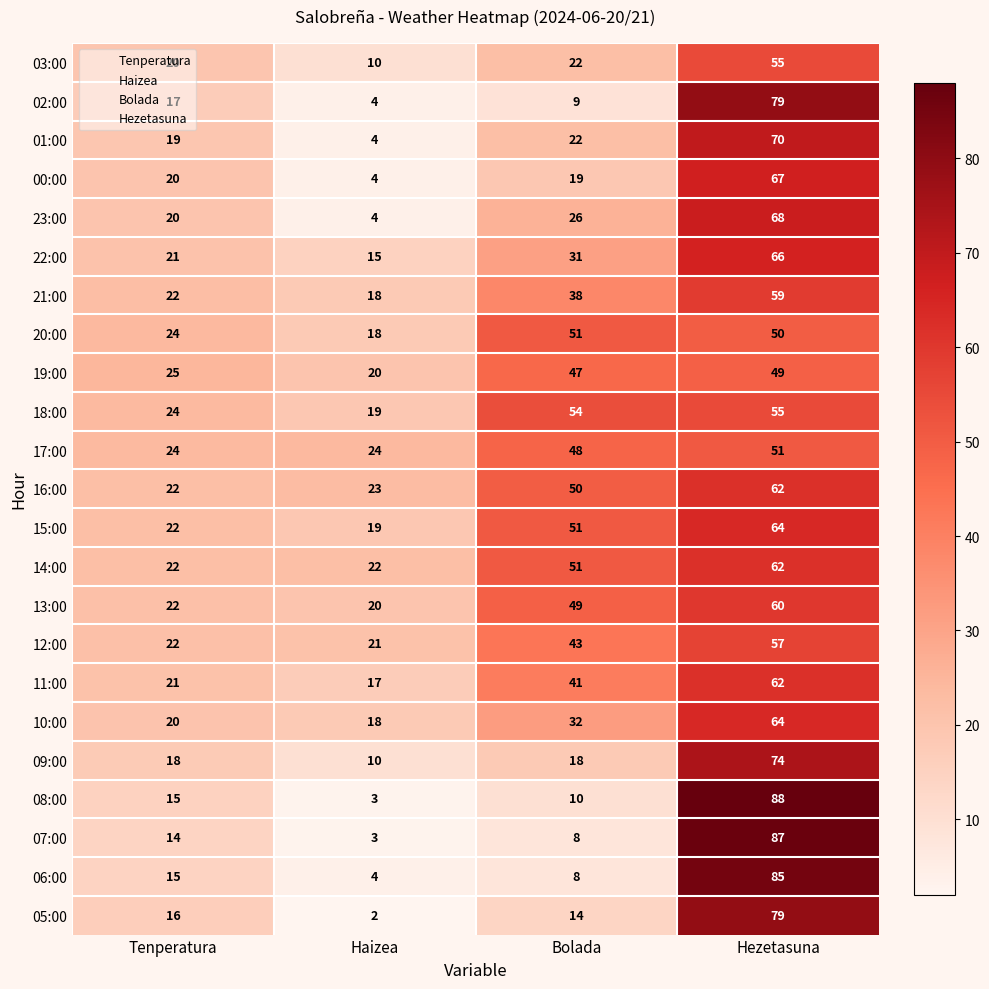

The value of 00:00 at Haizea is 4. True or false?

True